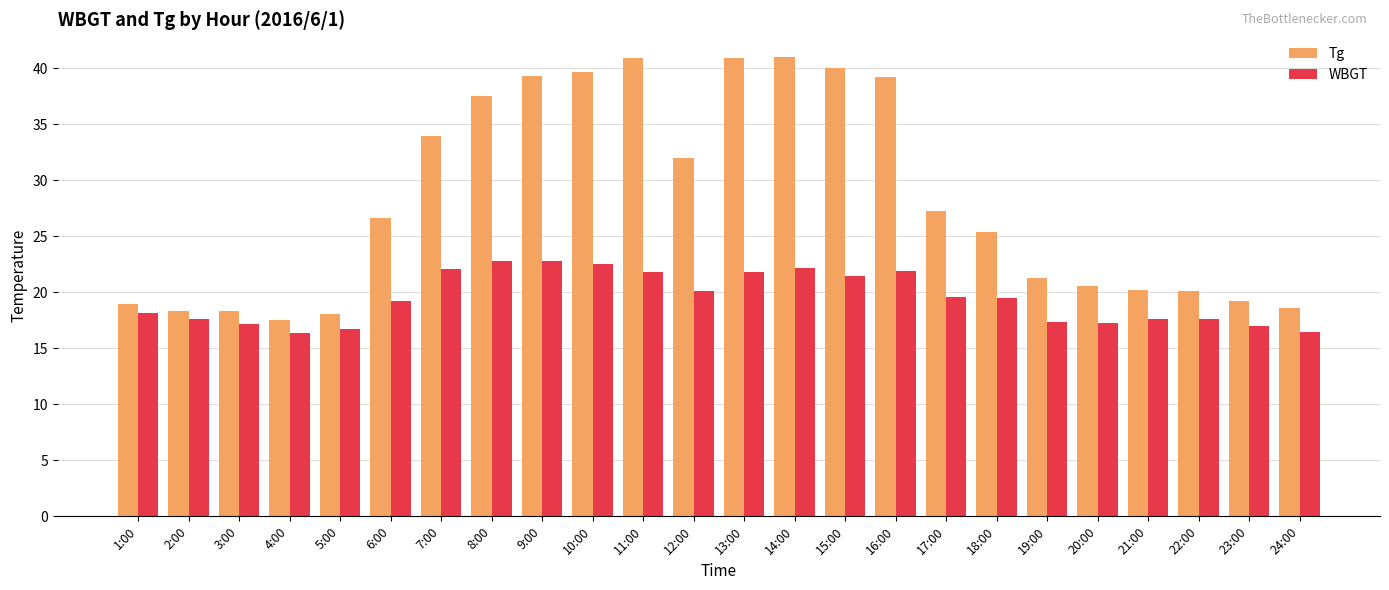

What position from the right is 9:00?

16